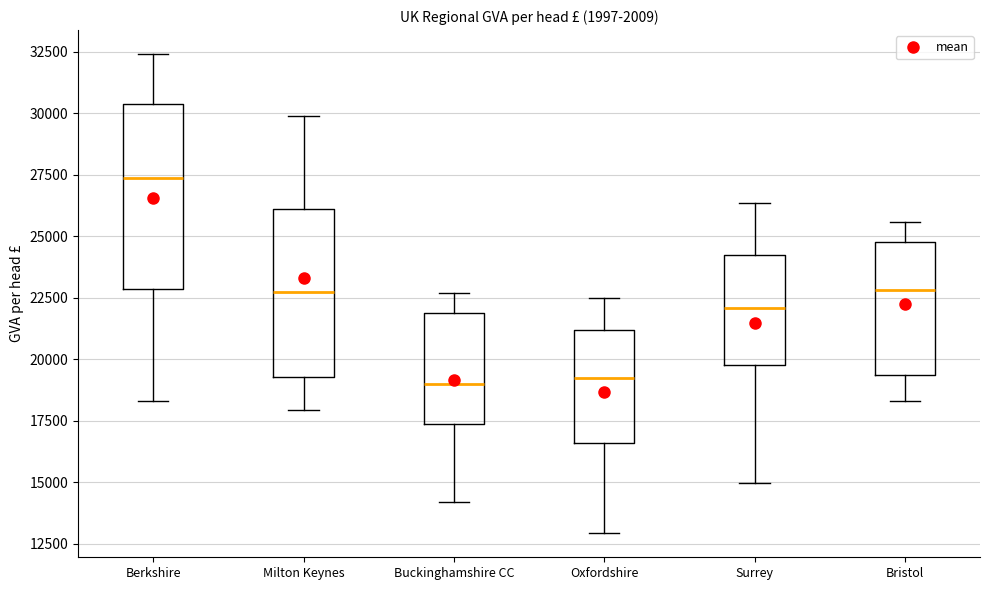

Where does the lower whisker of the box for Surrey end on the y-axis? The values are not printed on the chart, so give them approximately, as read against the axis.

15000